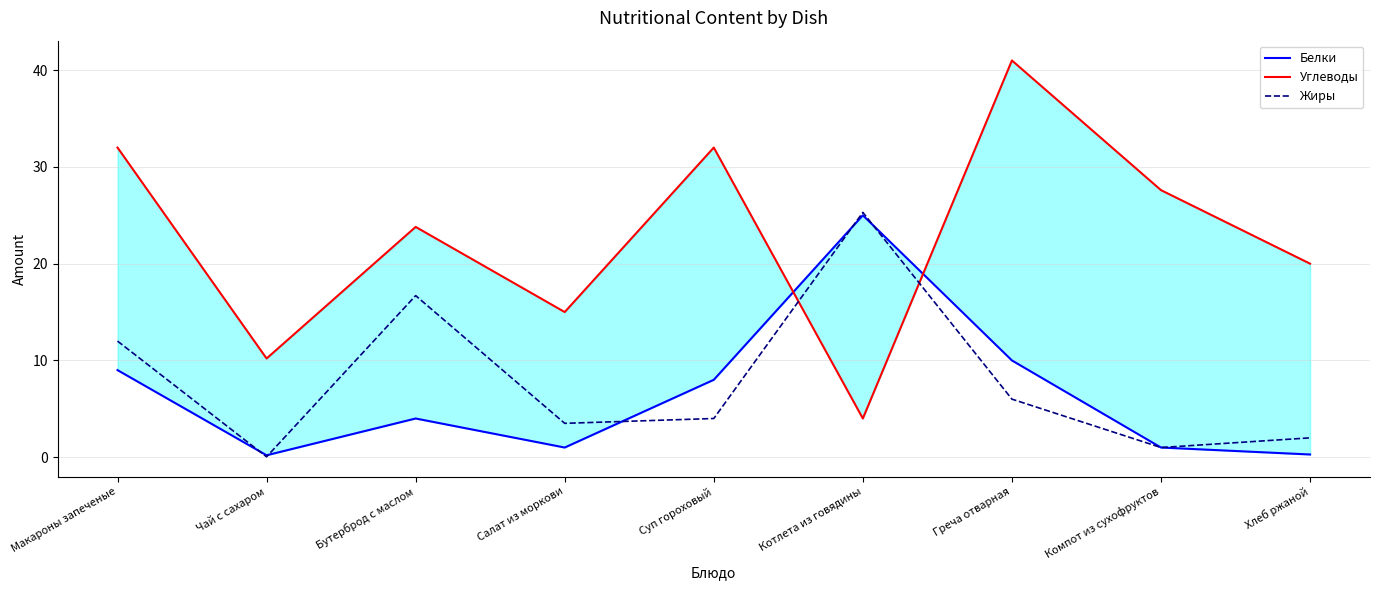

What is the difference between the Жиры values at Чай с сахаром and Хлеб ржаной?

2.0